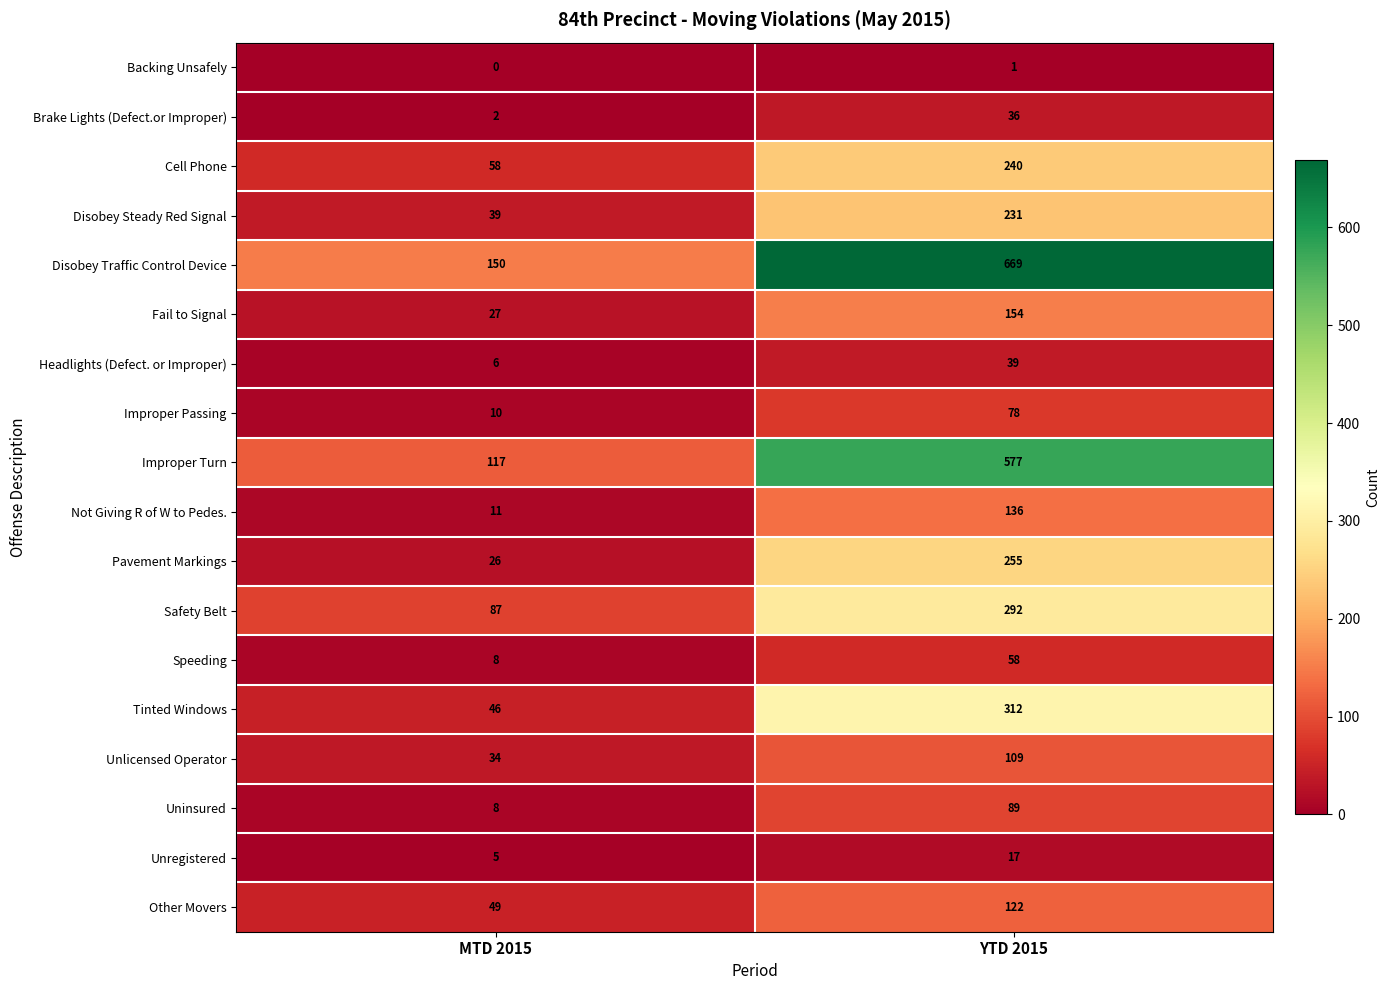

What is the sum of all Cell Phone values?

298